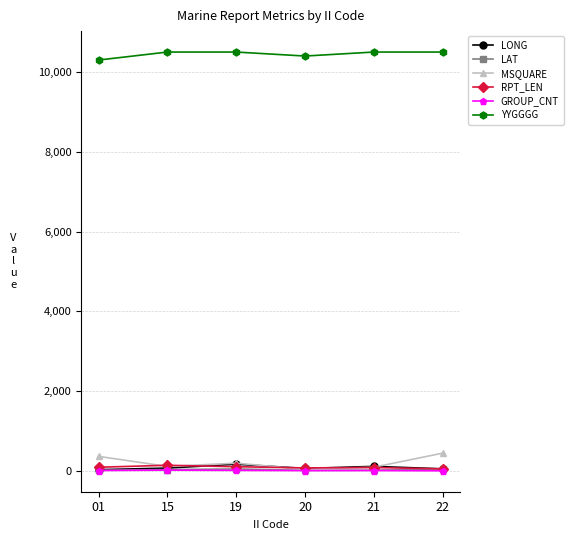

True or false: RPT_LEN has more than 2 points higher than both neighbors.

False